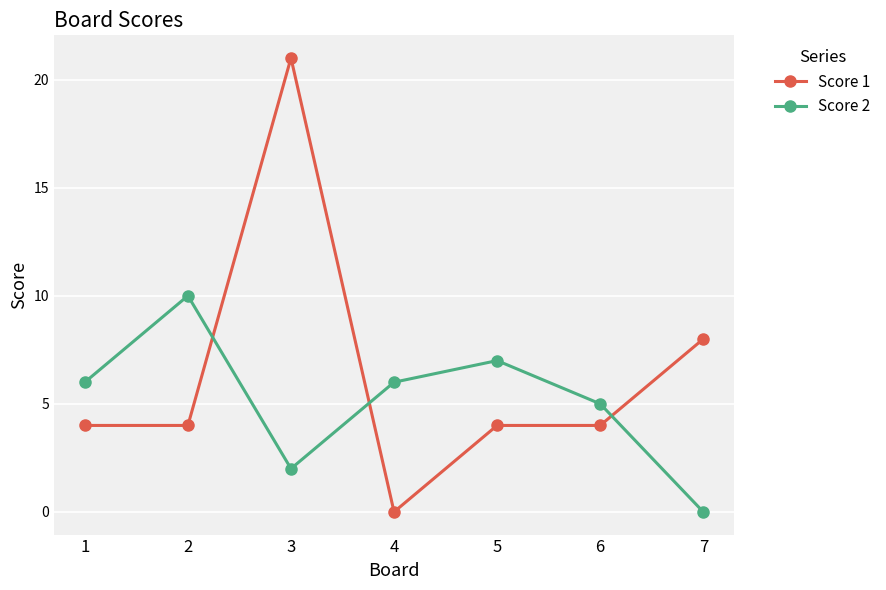

True or false: Score 2 has more than 0 points higher than both neighbors.

True